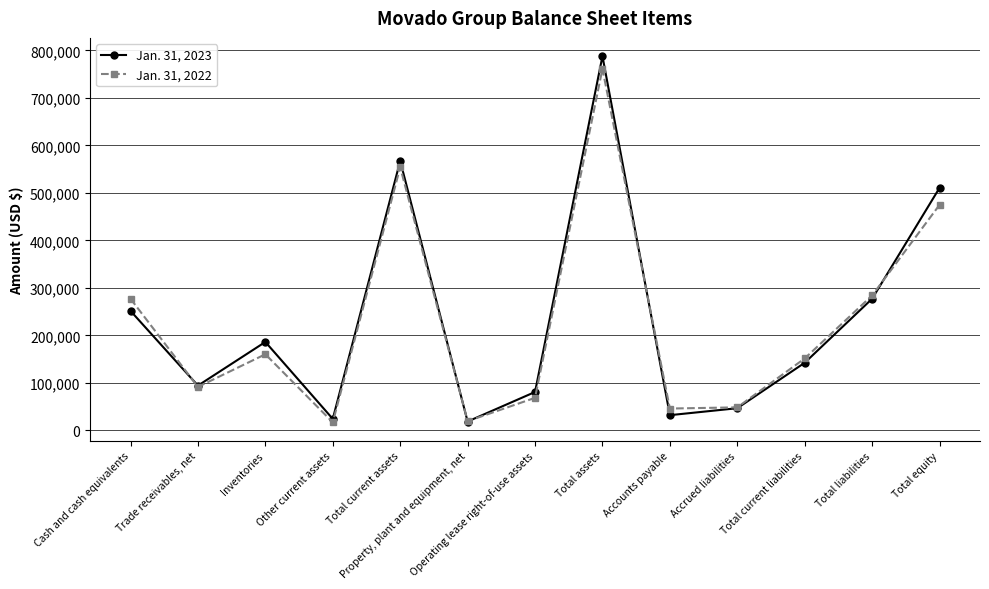

True or false: Jan. 31, 2023 and Jan. 31, 2022 intersect in this chart.

True